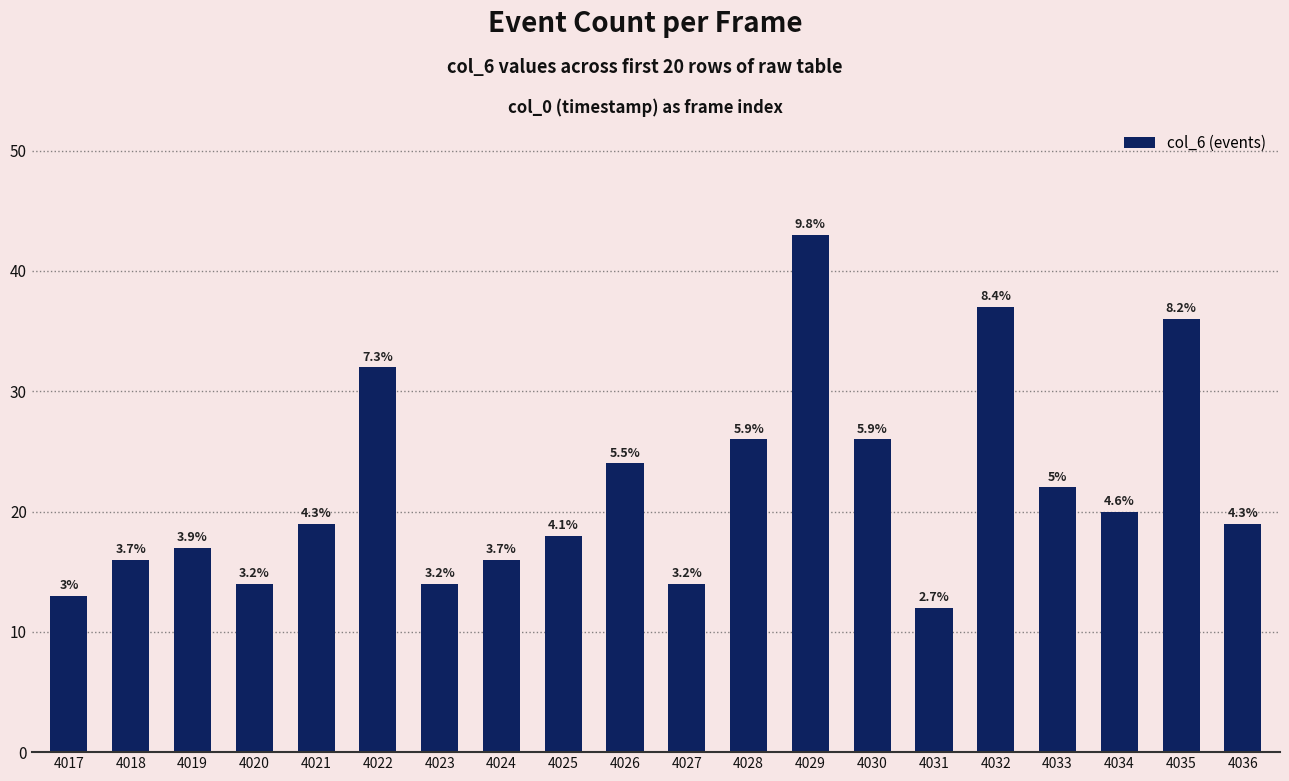

What is the ratio of the value at 4027 to the value at 4035?

0.4